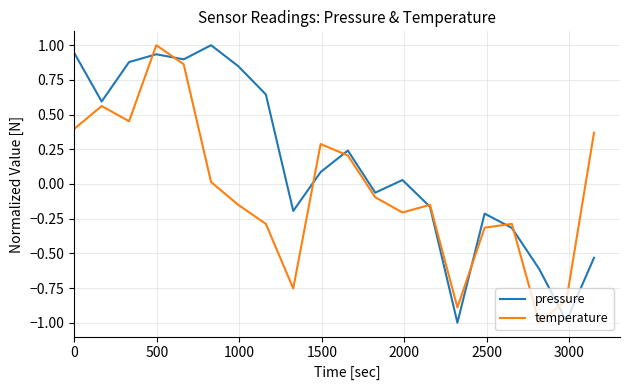

Rank the series by their average value, from lowest to highest.

temperature, pressure